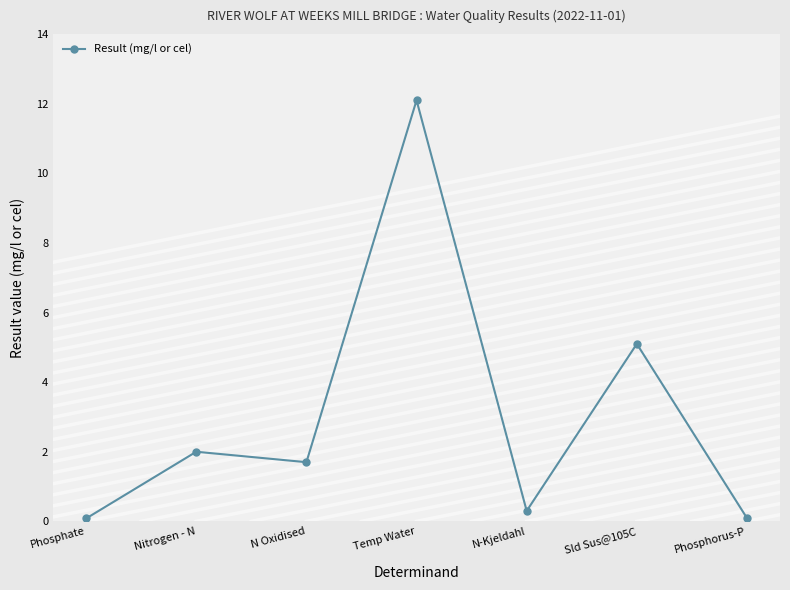

The chart shows a value of 18.1 at Temp Water. True or false?

False